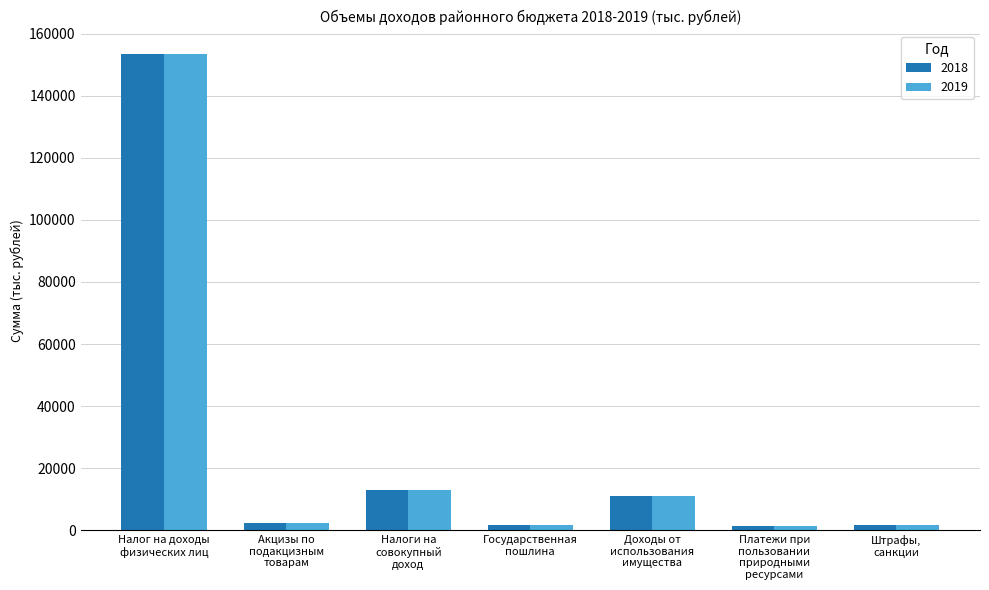

Where is 2019 nearest to the value 77334?

Налоги на
совокупный
доход